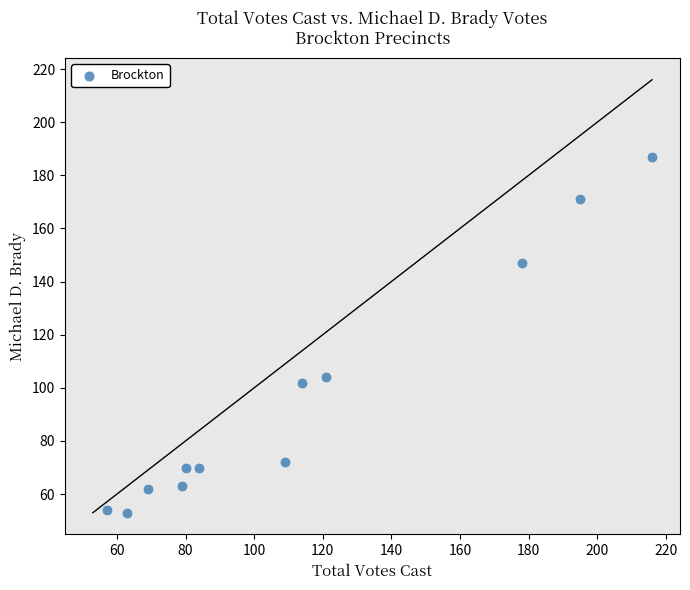

What Y value in the scatter plot is closest to 120?

104